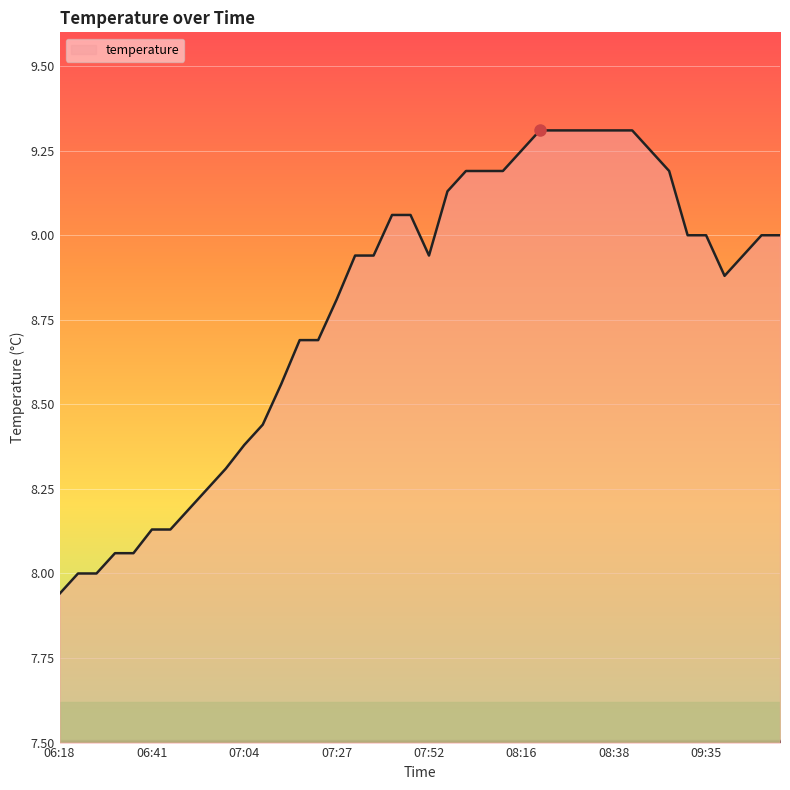

What is the maximum value shown in the chart?

9.3